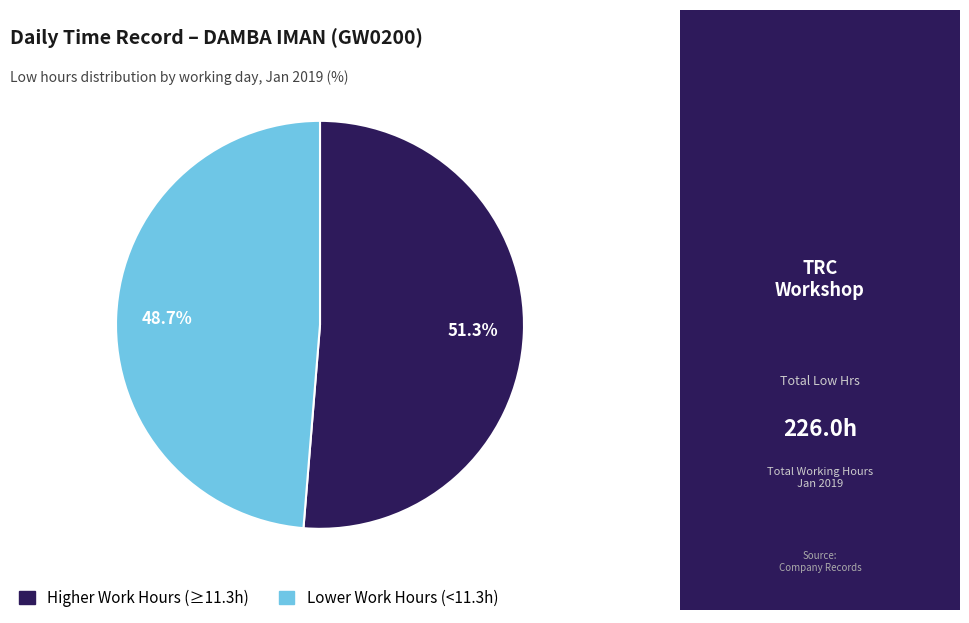

Approximately how many times larger is the value at Higher Work Hours (≥11.3h) compared to Lower Work Hours (<11.3h)?

1.1